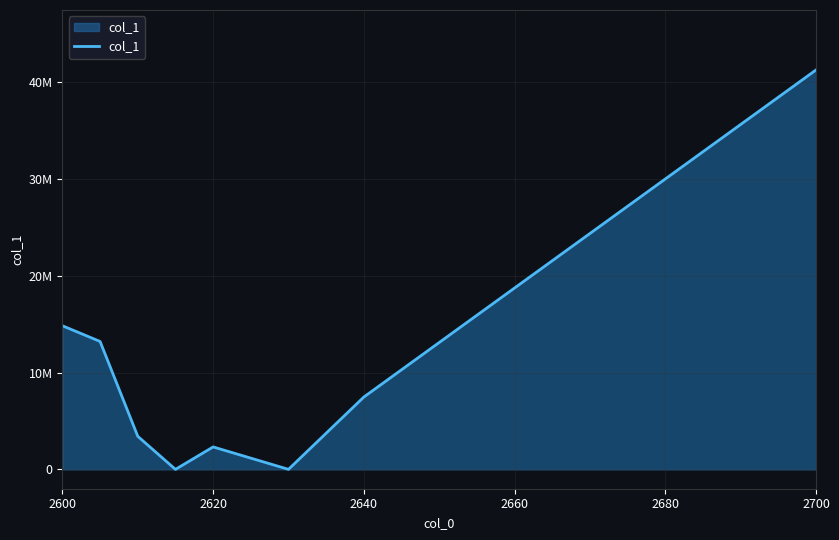

Reading left to right, list all the values displayed in this chart.

14849278	13225104	3418652	0	2321060	3015	7482377	41299486